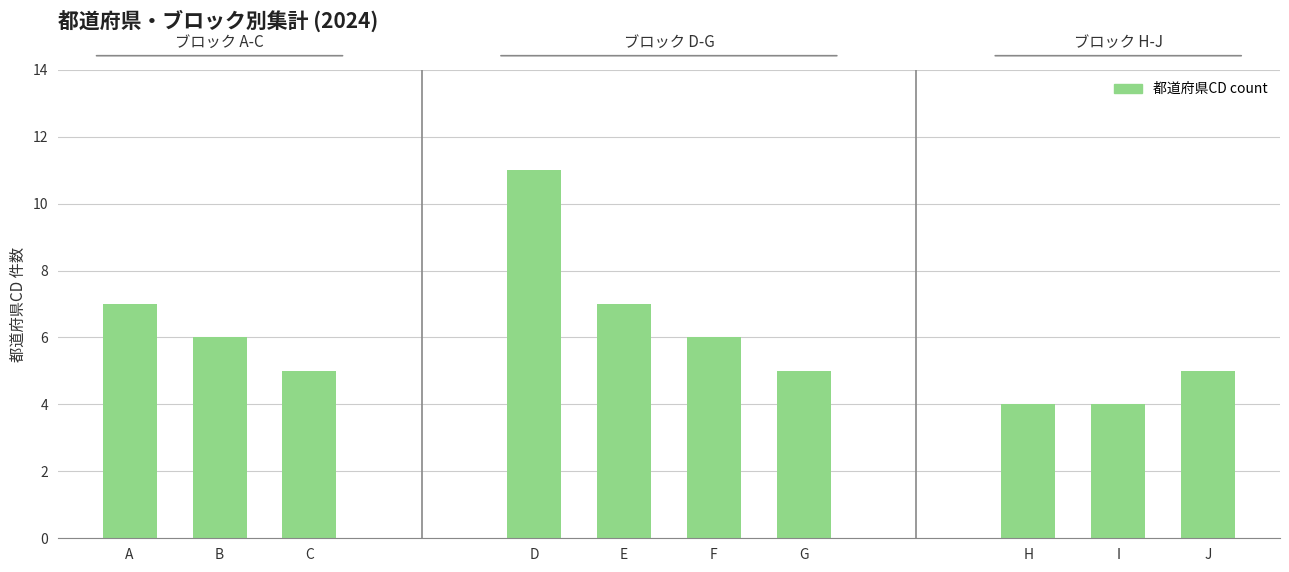

Reading left to right, list all the values displayed in this chart.

A=7	B=6	C=5	D=11	E=7	F=6	G=5	H=4	I=4	J=5